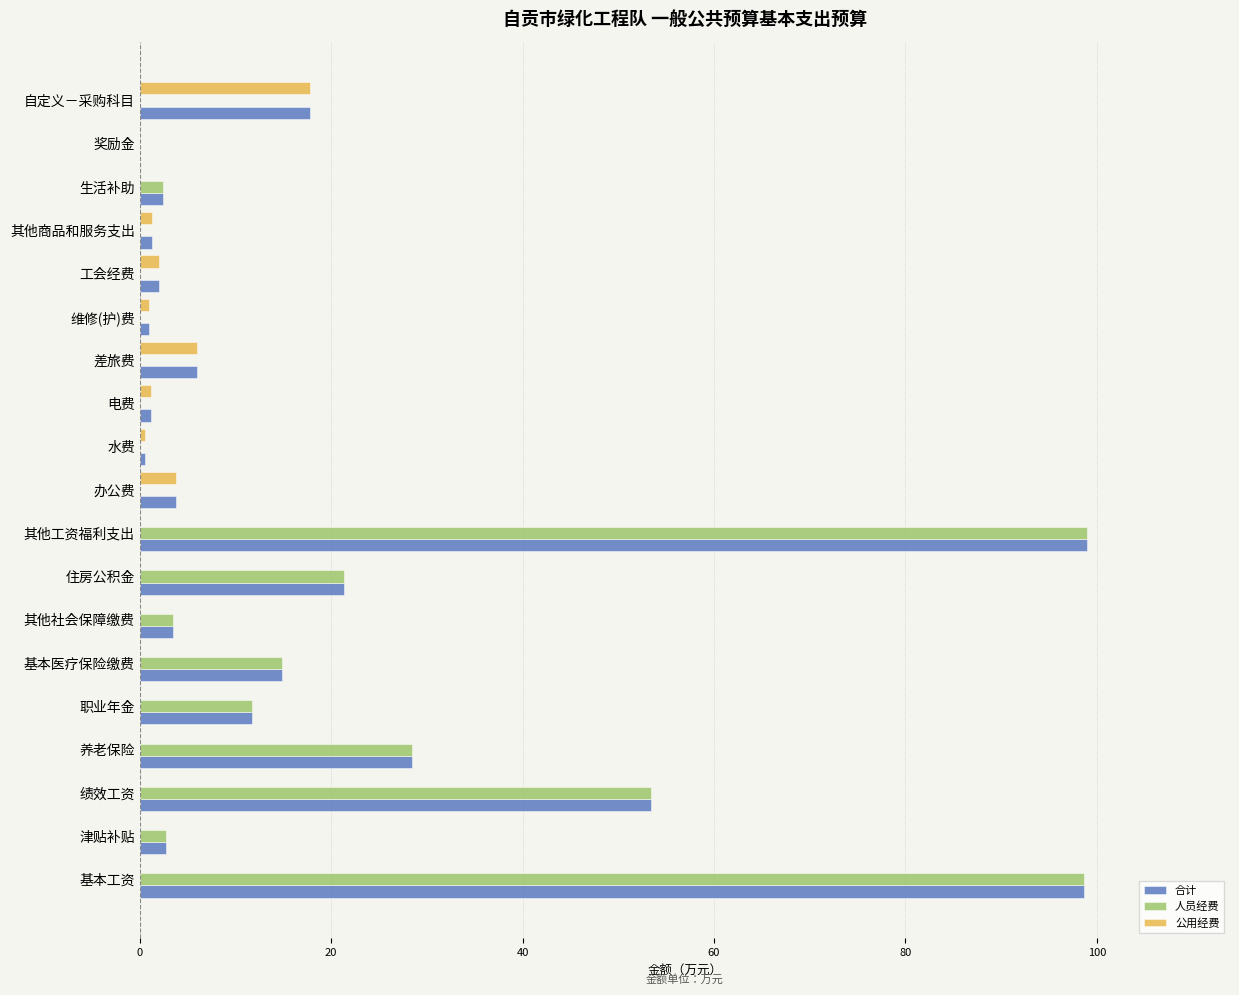

Count the number of categories in the chart.

19